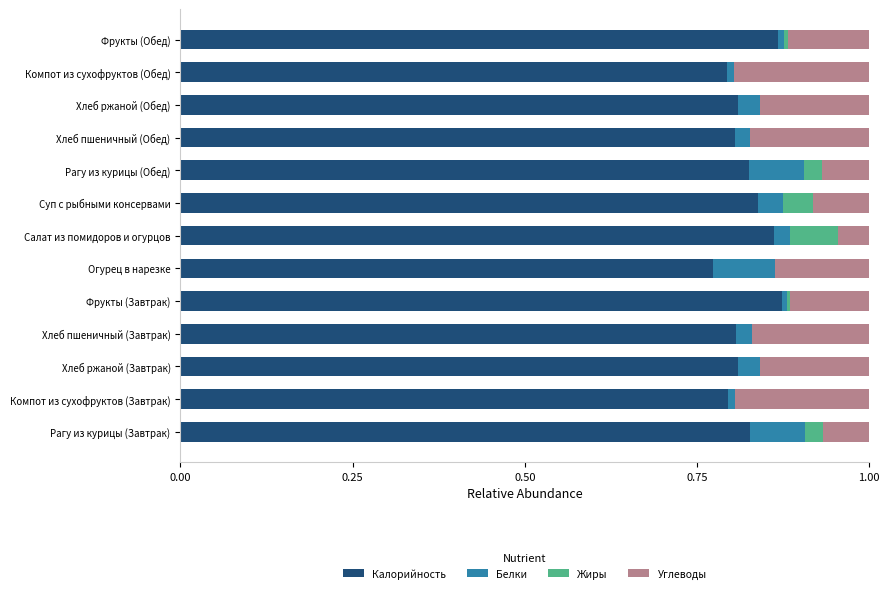

The Калорийность series shows 0.2 at Хлеб ржаной (Завтрак). True or false?

False